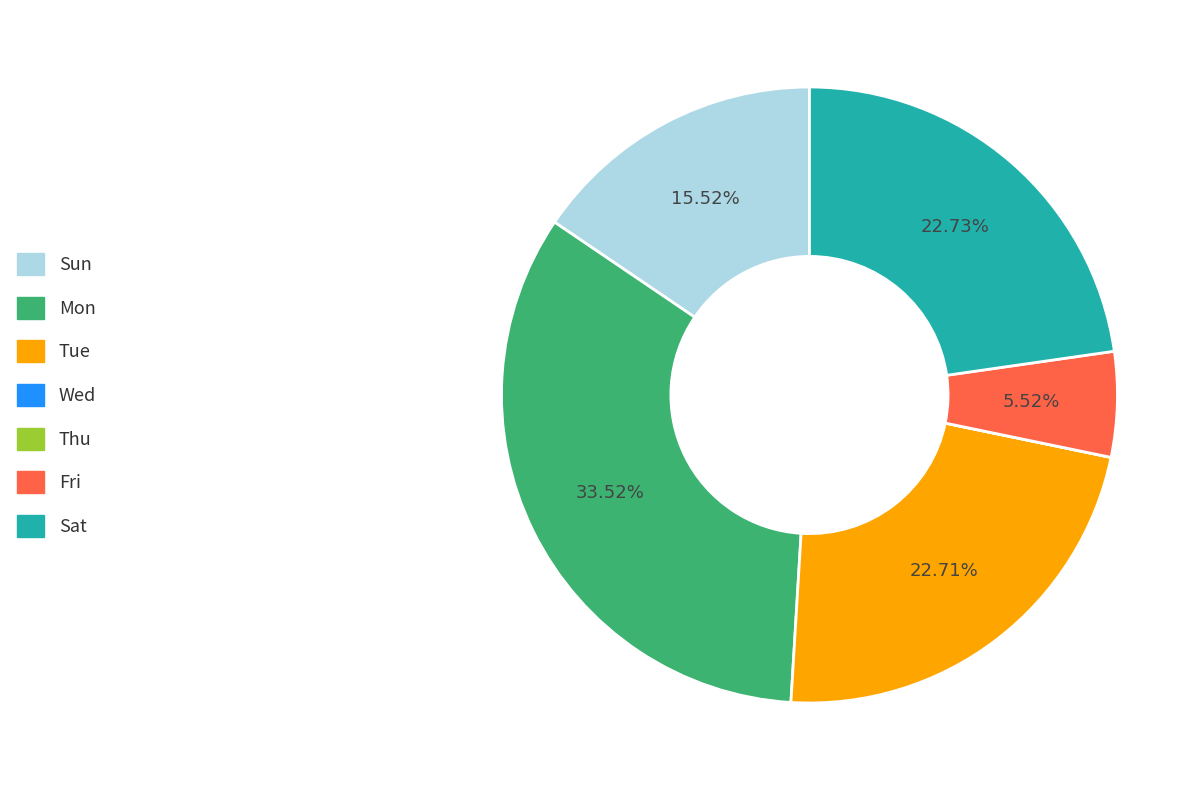

To the nearest percent, what is the difference between the largest and smallest slice percentages?

34%